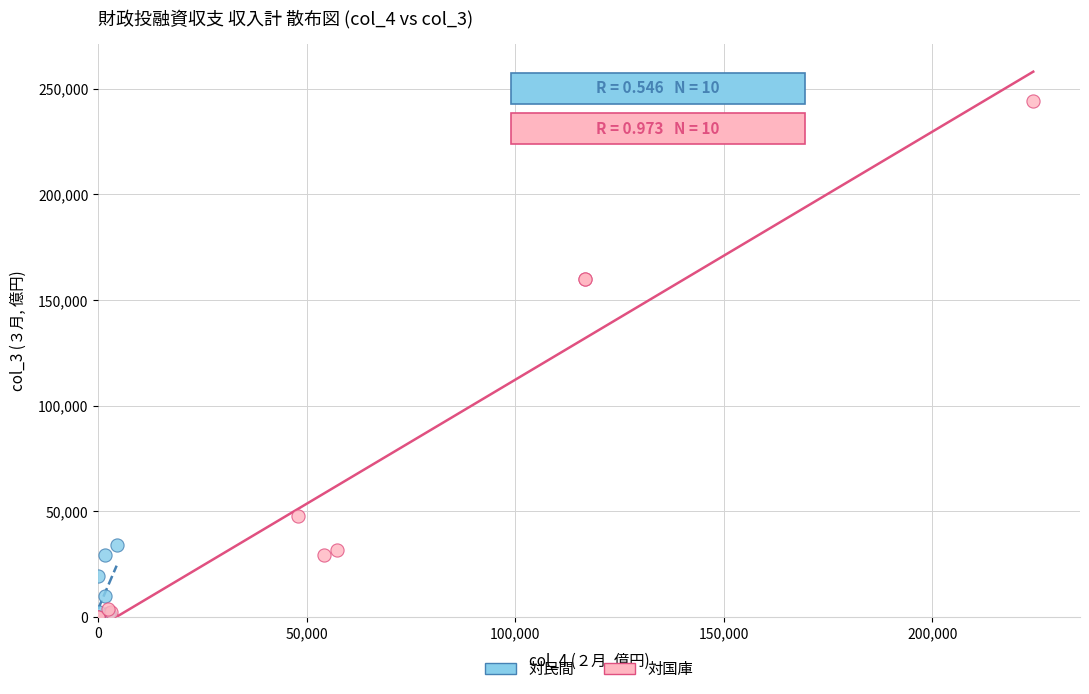

Which series has the largest Y range (max minus min)?

対国庫